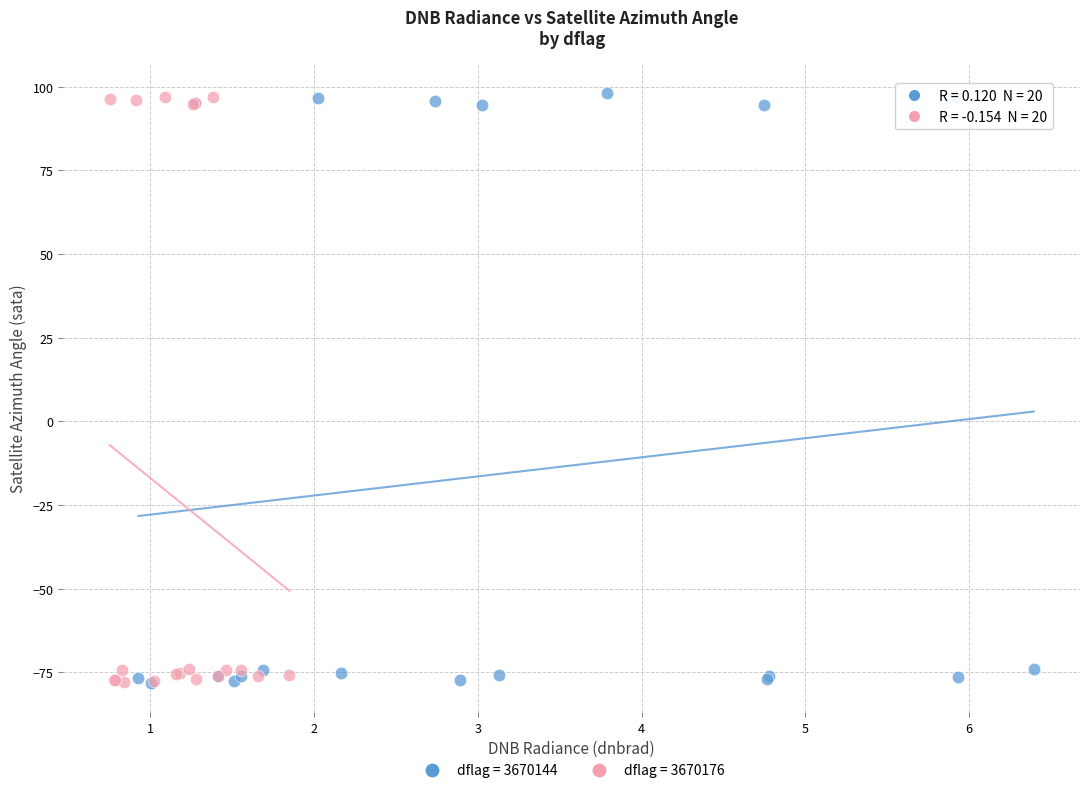

What are all the series names shown in the legend?

dflag = 3670144, dflag = 3670176